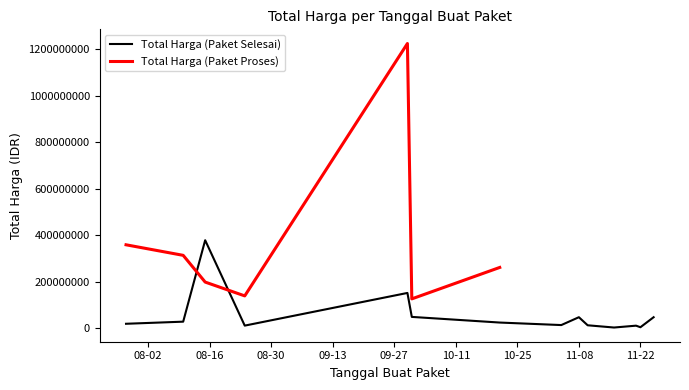

Which has a higher value, 2022-11-21 or 2022-11-04?

2022-11-04